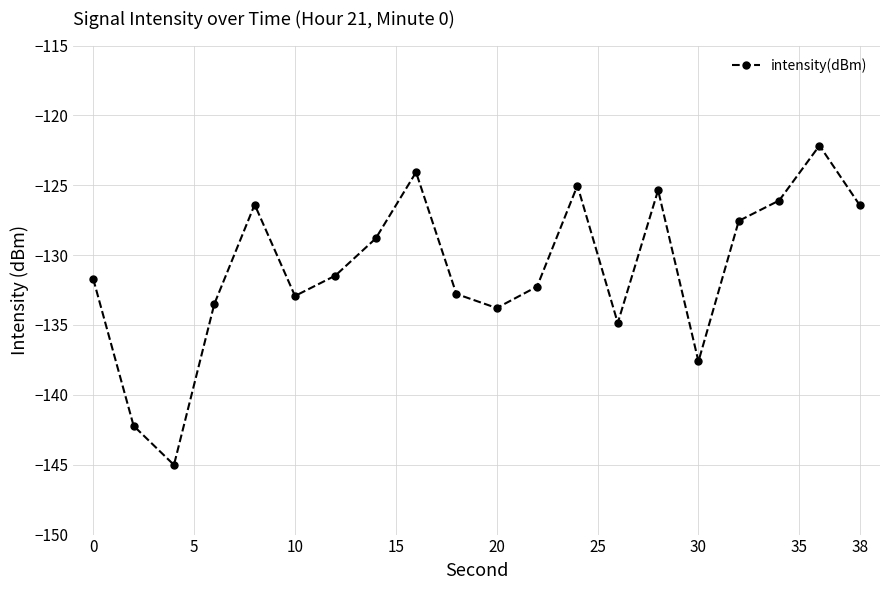

What is the value of the 1st point from the left?

-131.7